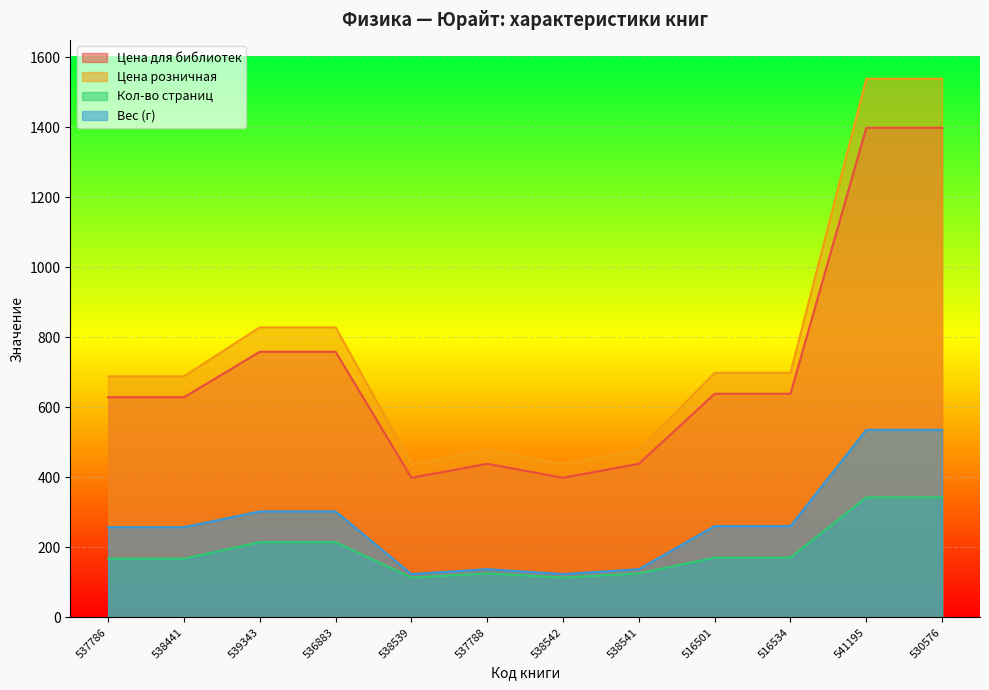

Reading left to right, what are all the values shown in this chart?

Кол-во страниц: 168	168	215	215	114	126	114	126	171	171	343	343
Цена для библиотек: 629	629	759	759	399	439	399	439	639	639	1399	1399
Цена розничная: 689	689	829	829	439	479	439	479	699	699	1539	1539
Вес (кг): 258	258	303	303	124	138	124	138	261	261	536	536